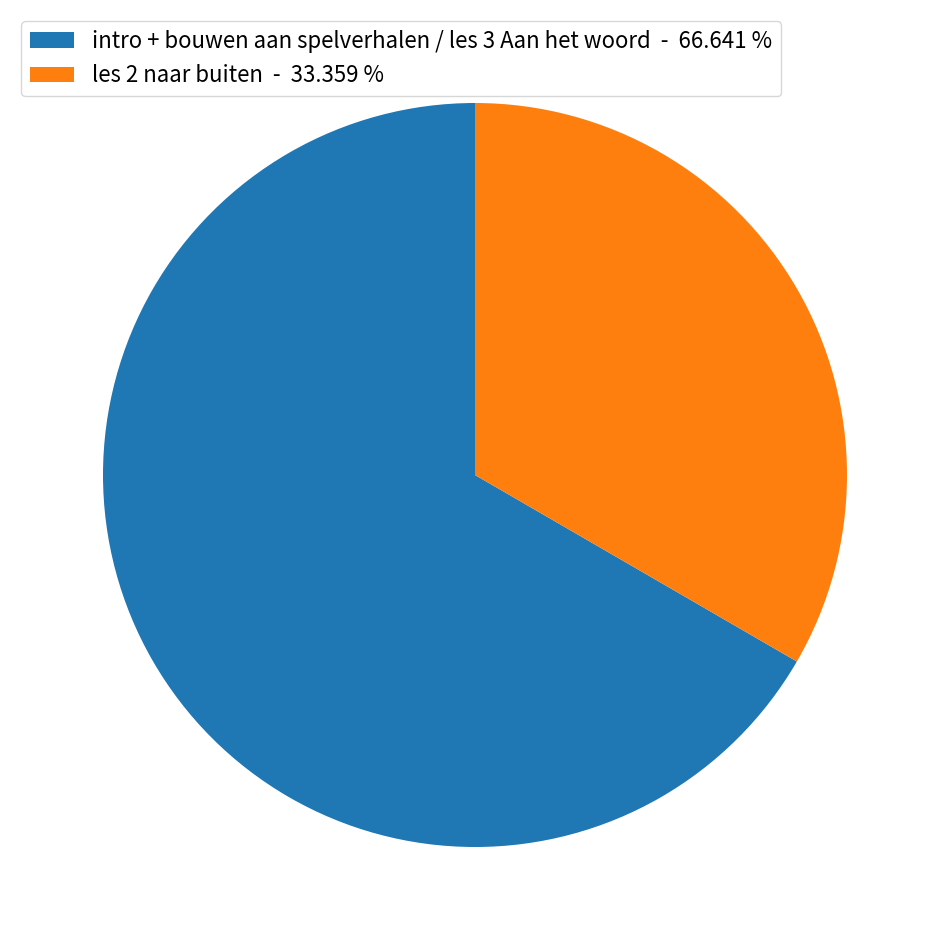

How many slices are in this pie chart?

2